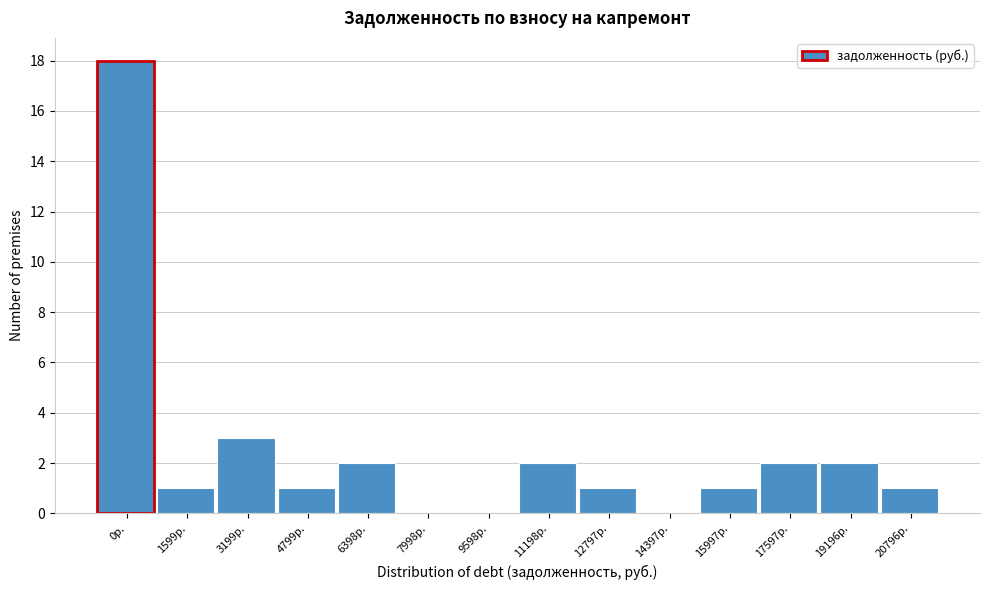

Reading left to right, transcribe all the data shown in this chart.

0р.=18	1599р.=1	3199р.=3	4799р.=1	6398р.=2	7998р.=0	9598р.=0	11198р.=2	12797р.=1	14397р.=0	15997р.=1	17597р.=2	19196р.=2	20796р.=1